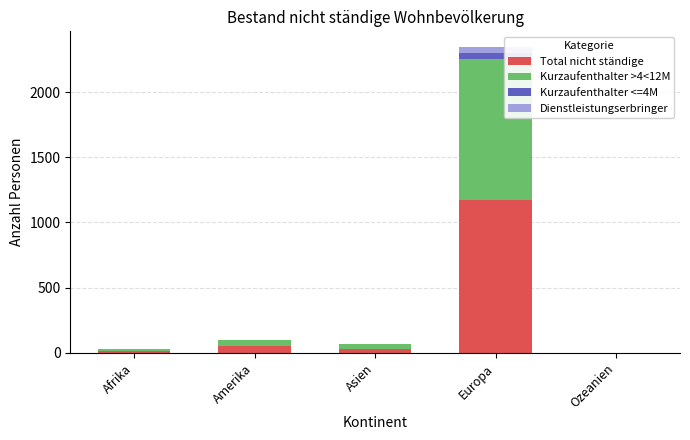

Count the number of categories in the chart.

5